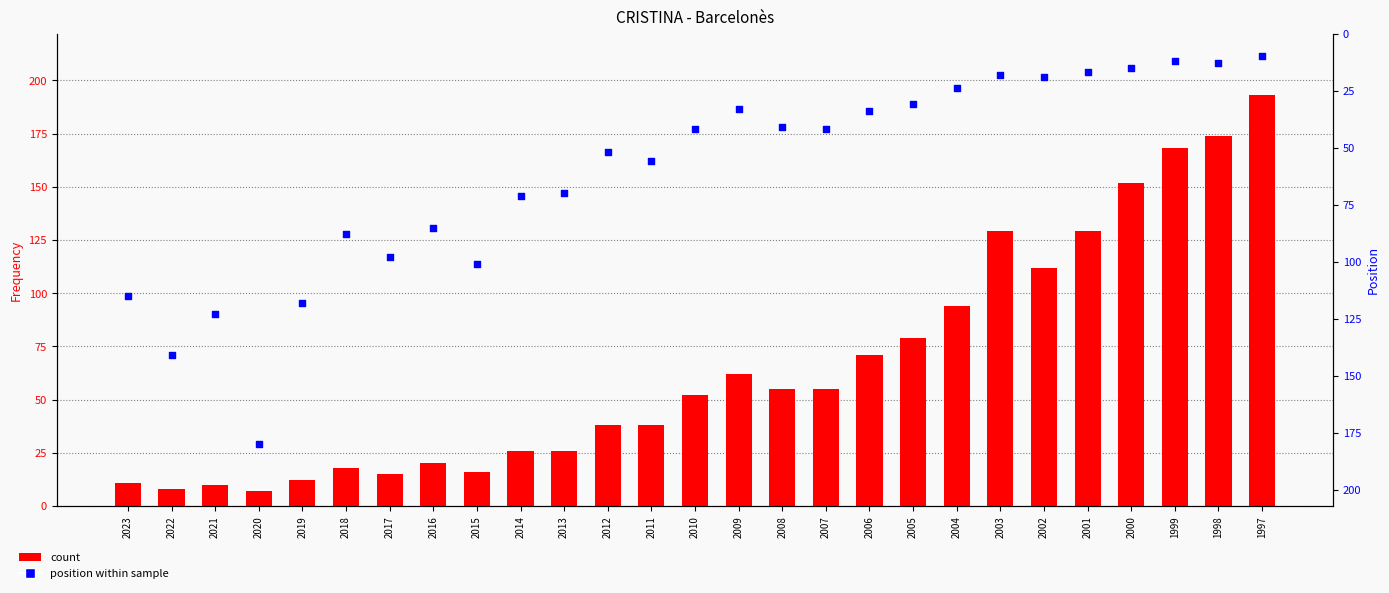

Which series contains the lowest Y value?

count